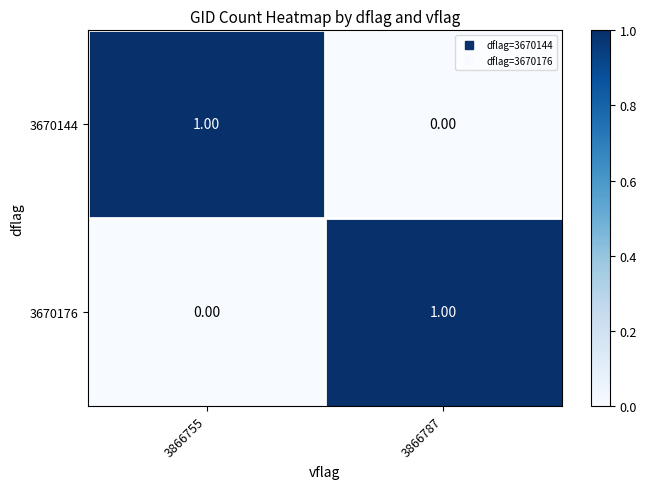

How many values in 3670144 are above zero?

1